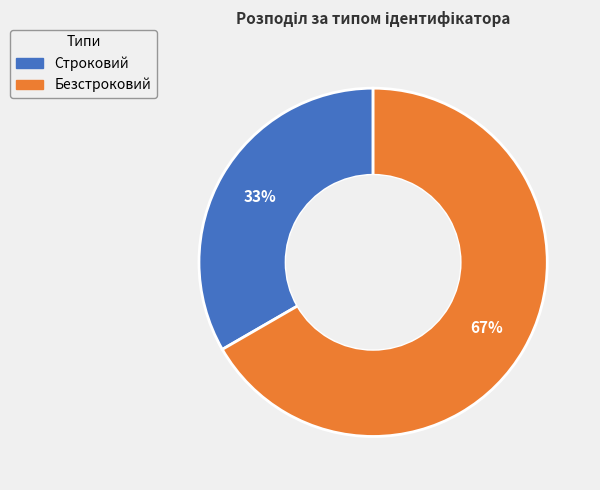

To the nearest percent, what is the average slice percentage?

50%